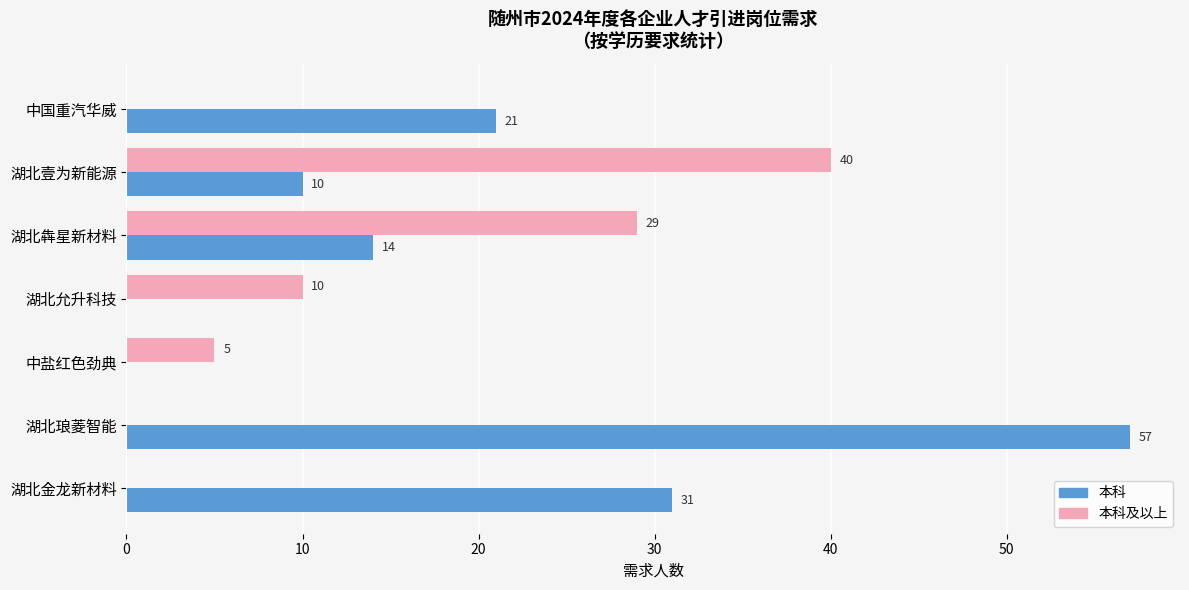

How many data points does each series have?

7